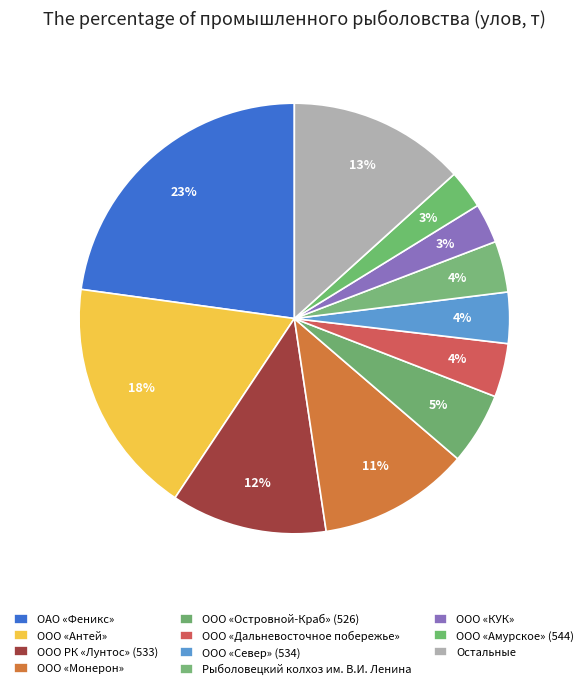

What is the largest slice in the pie chart?

ОАО «Феникс»